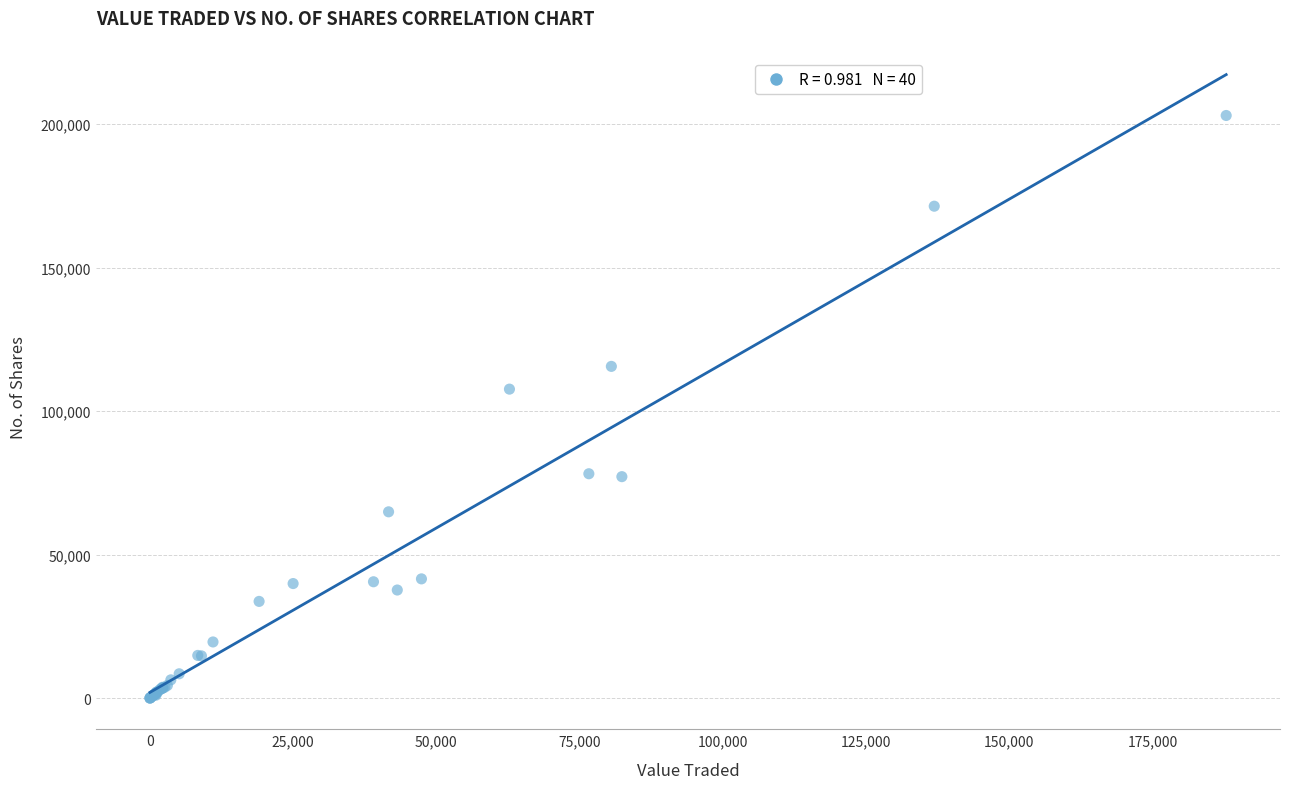

What Y value in the scatter plot is closest to 101521?

107672